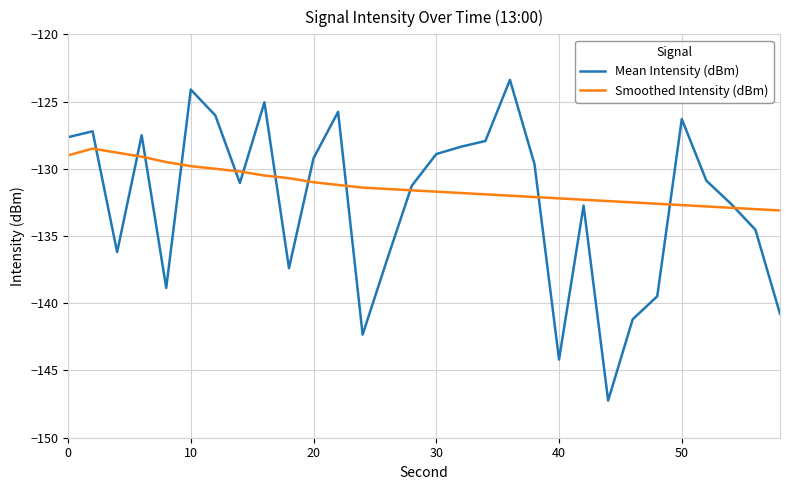

Which series has the widest spread of values?

Mean Intensity (dBm)